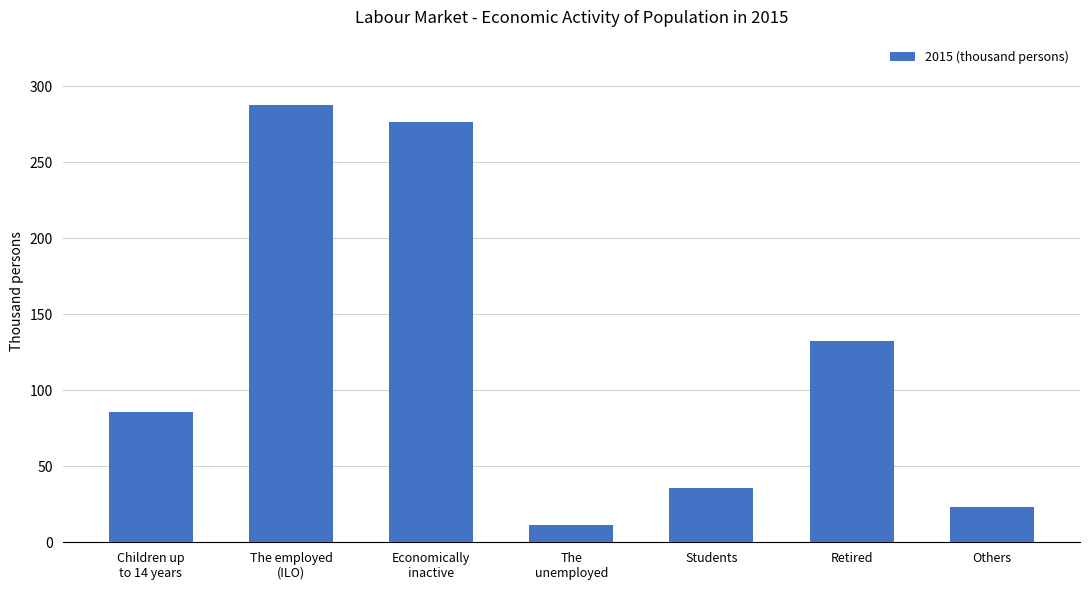

At which category does the chart reach its minimum across all series?

The
unemployed